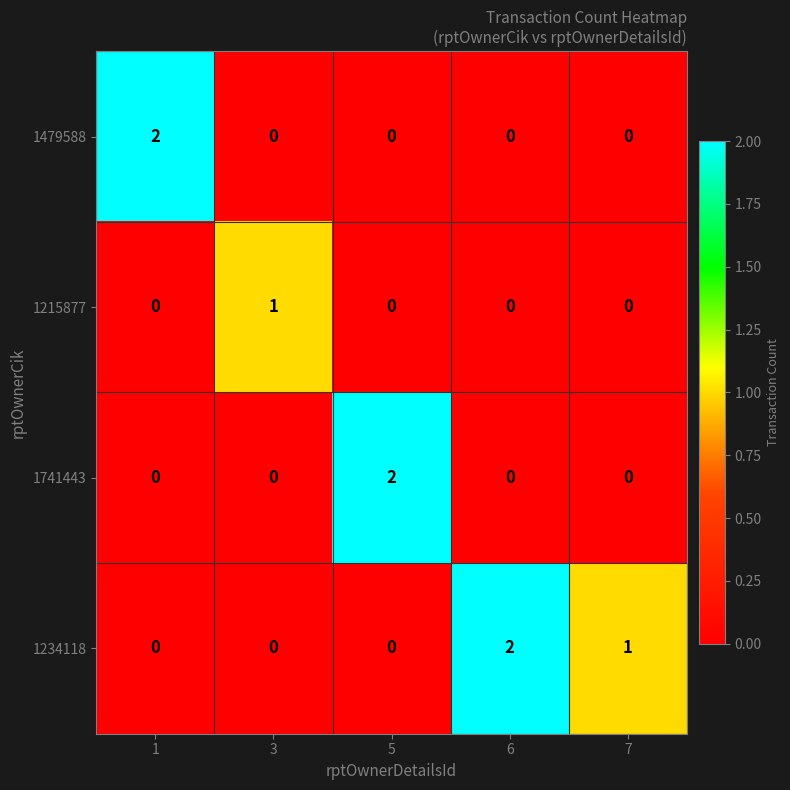

How many 1234118 values are between 0 and 1?

4